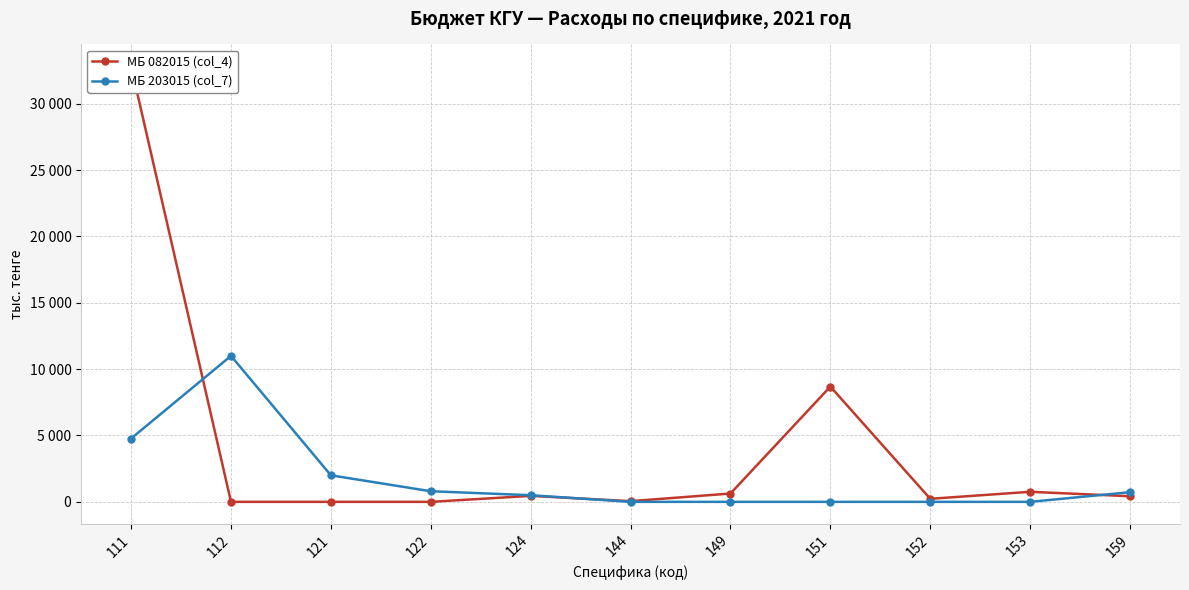

Reading right to left, extract all data points from this chart.

МБ 082015 (col_4): 159=423	153=758	152=229	151=8686	149=627	144=52	124=450	122=0	121=0	112=0	111=32827
МБ 203015 (col_7): 159=729	153=0	152=0	151=0	149=0	144=0	124=500	122=800	121=2000	112=11000	111=4773